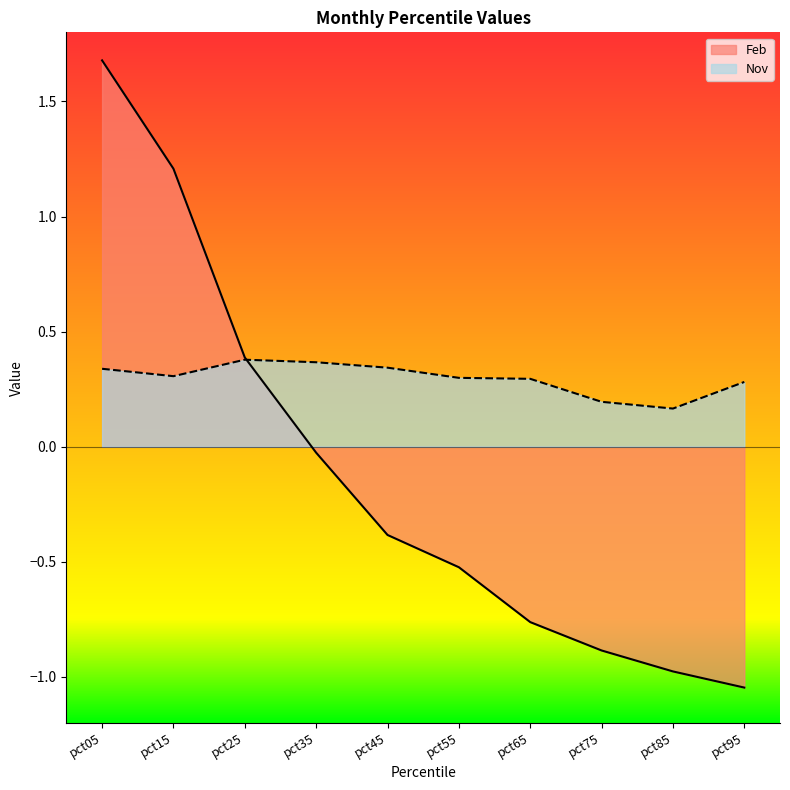

Where is the first local minimum for Nov?

pct15